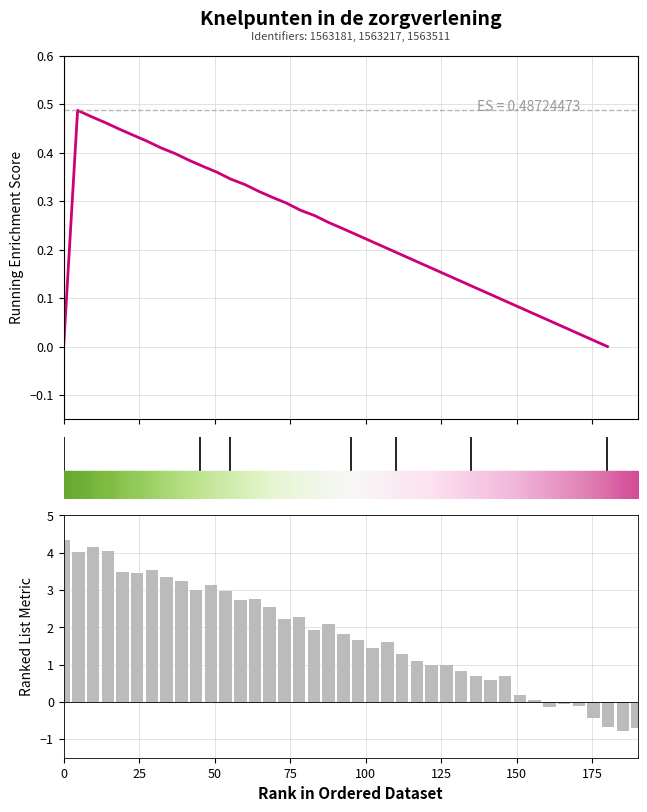

Reading left to right, transcribe all the data shown in this chart.

Running Enrichment Score: 0.0	0.5	0.5	0.5	0.4	0.4	0.4	0.4	0.4	0.4	0.4	0.4	0.3	0.3	0.3	0.3	0.3	0.3	0.3	0.3	0.2	0.2	0.2	0.2	0.2	0.2	0.2	0.2	0.1	0.1	0.1	0.1	0.1	0.1	0.1	0.1	0.0	0.0	0.0	0.0
Ranked List Metric: 4.3	4.0	4.2	4.0	3.5	3.5	3.5	3.3	3.3	3.0	3.1	3.0	2.7	2.8	2.5	2.2	2.3	1.9	2.1	1.8	1.7	1.5	1.6	1.3	1.1	1.0	1.0	0.8	0.7	0.6	0.7	0.2	0.0	-0.1	-0.1	-0.1	-0.4	-0.7	-0.8	-0.7